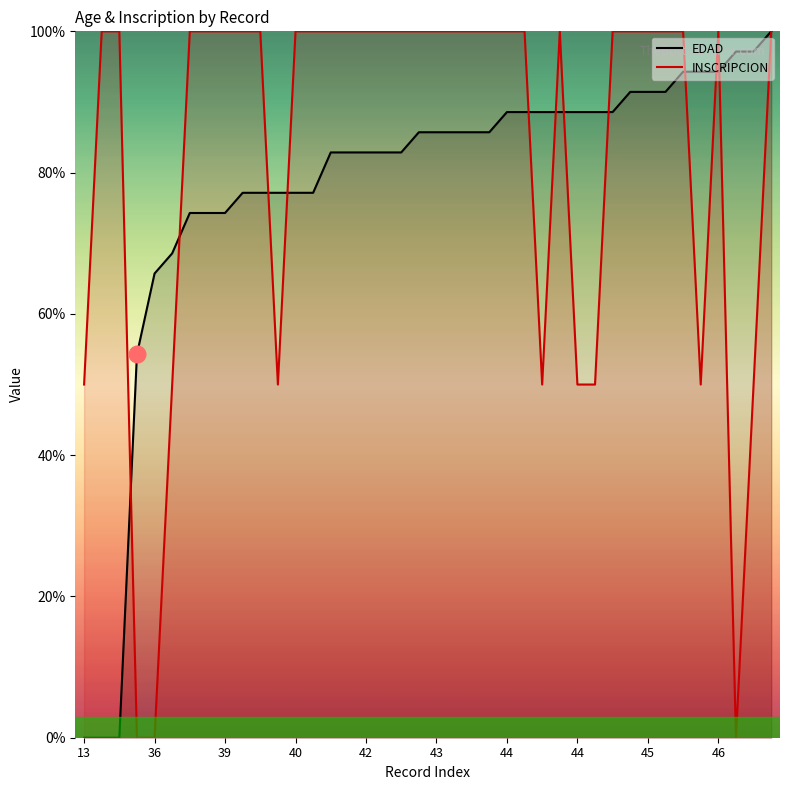

What is the difference between the second highest and minimum values in the EDAD series?

97.1